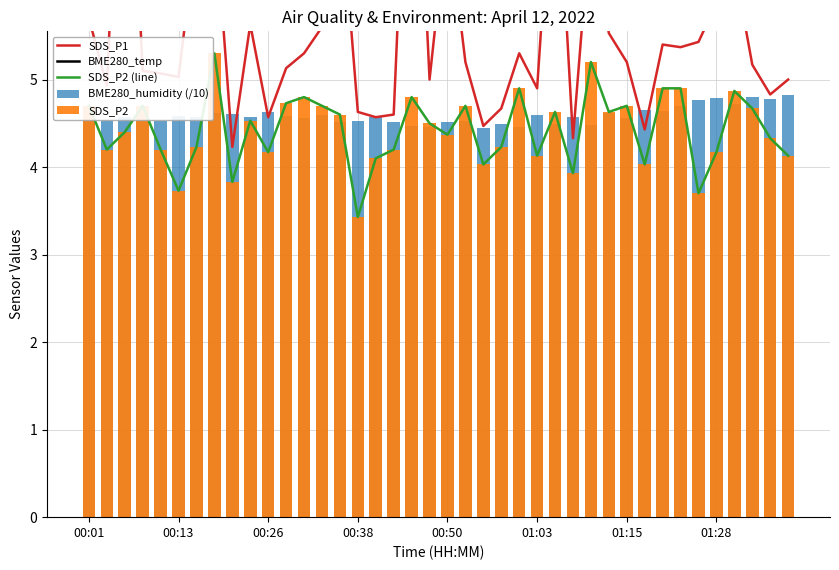

Which series has the largest total across all categories?

BME280_temp